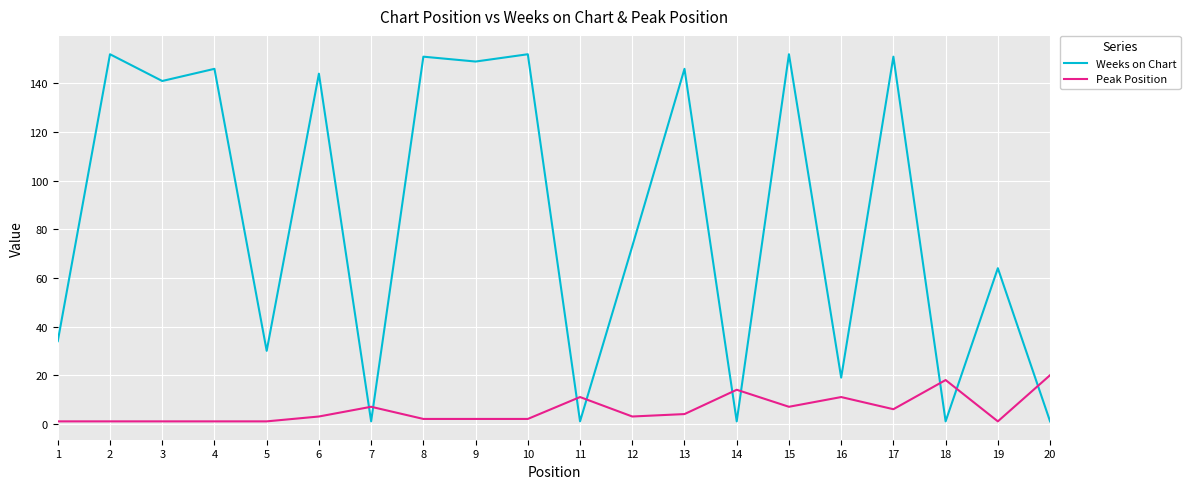

Rank the series by their average value, from highest to lowest.

Weeks on Chart, Peak Position